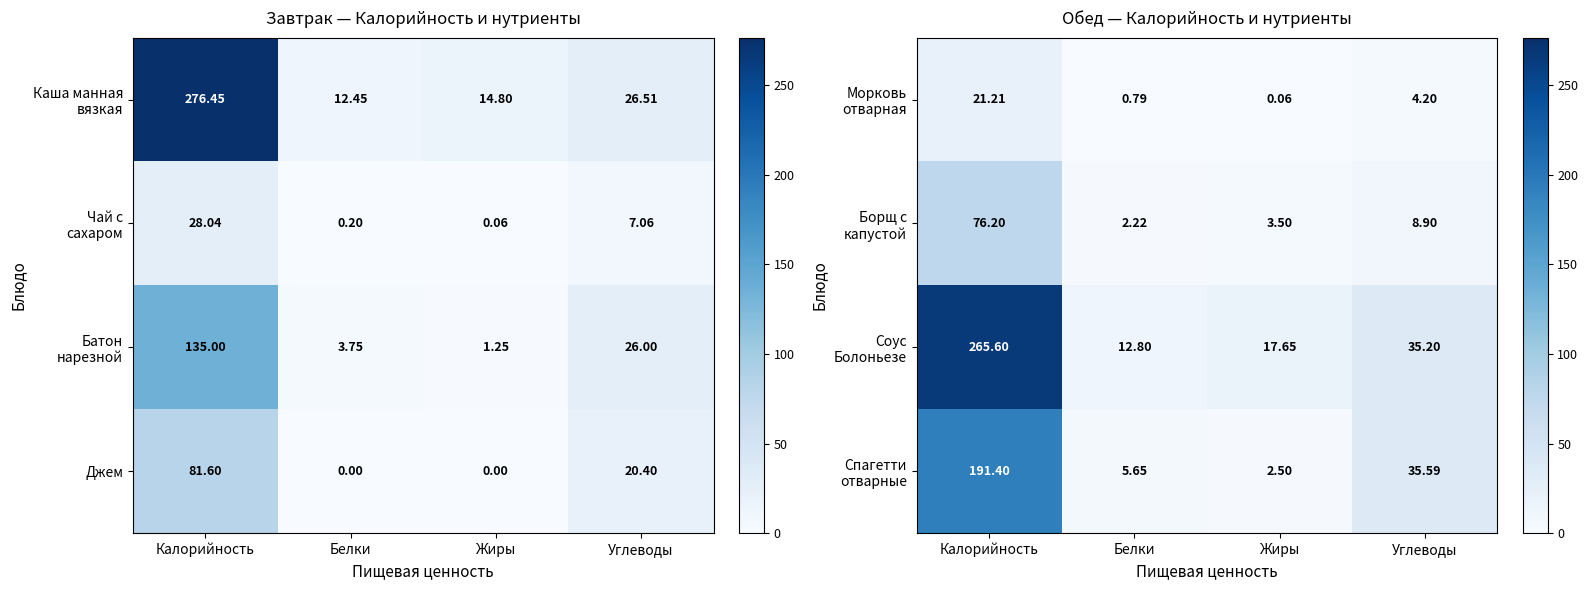

Where is Джем nearest to the value 40?

Углеводы